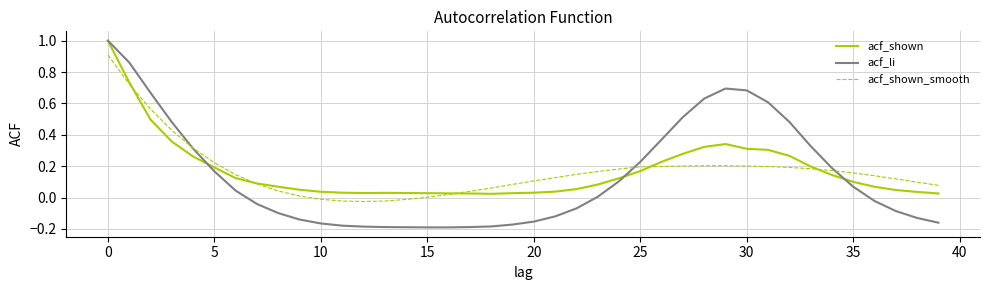

Which series has the widest spread of values?

acf_li